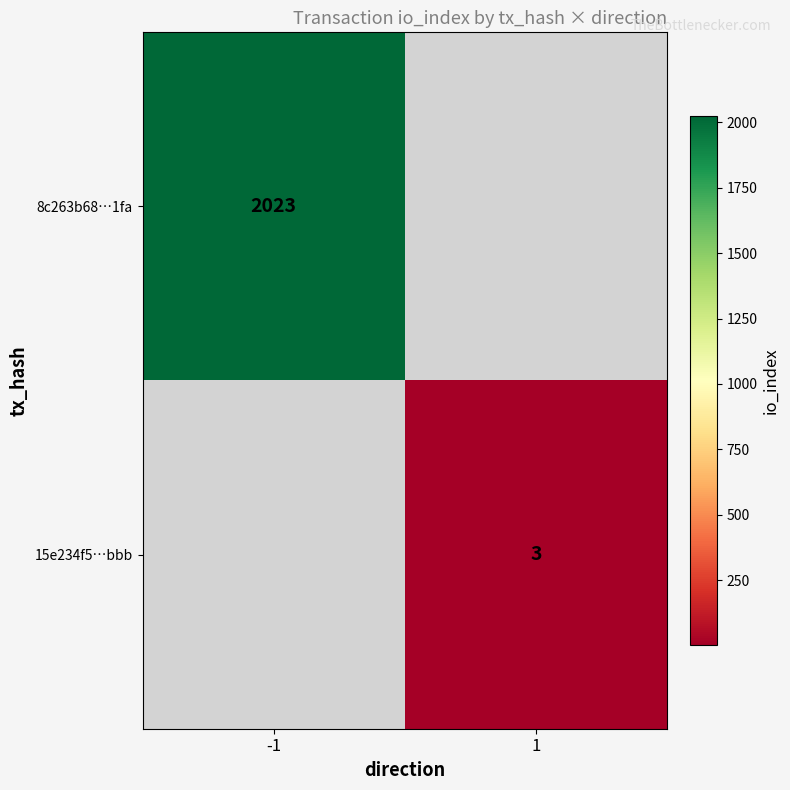

True or false: 8c263b68…1fa has a value of 2023 at -1.

True